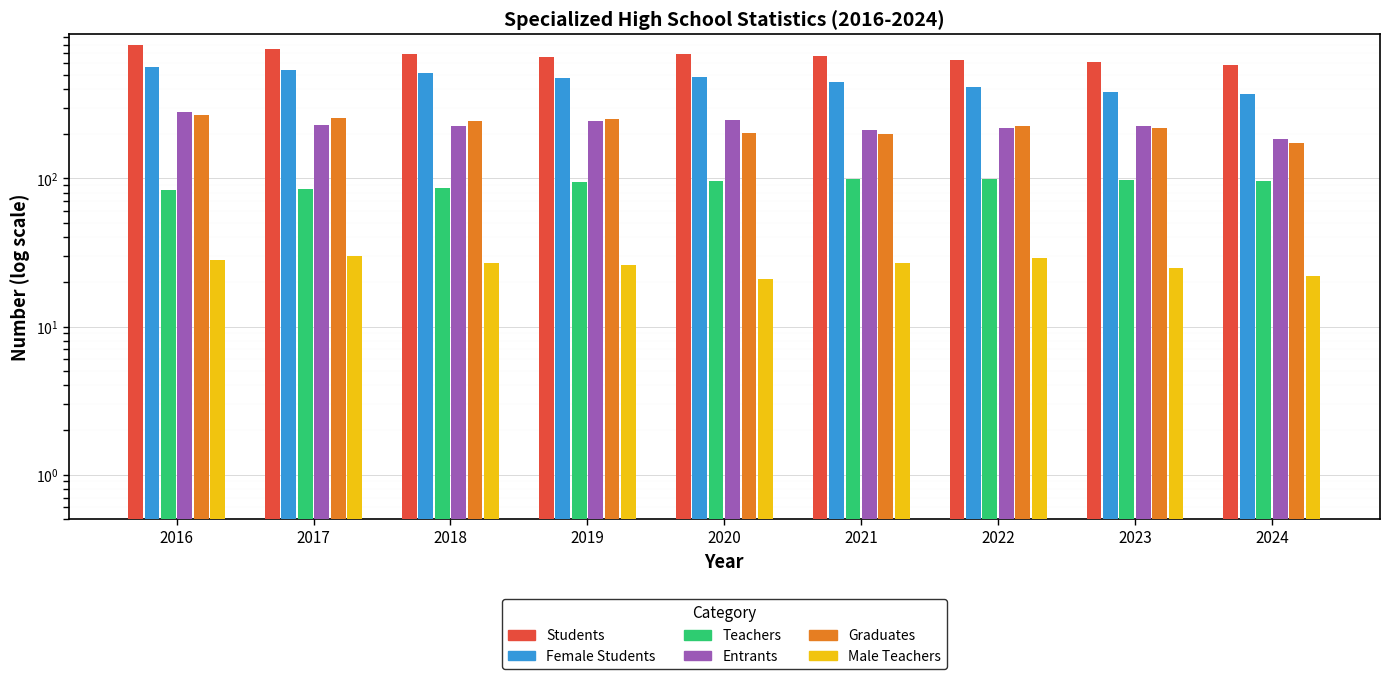

Reading left to right, transcribe all the data shown in this chart.

Students: 795	744	693	659	688	668	632	612	585
Female Students: 565	539	512	478	486	445	413	382	375
Teachers: 84	85	86	95	96	99	99	98	96
Entrants: 280	231	227	245	247	212	220	228	184
Graduates: 267	255	246	251	202	199	226	218	175
Male Teachers: 28	30	27	26	21	27	29	25	22